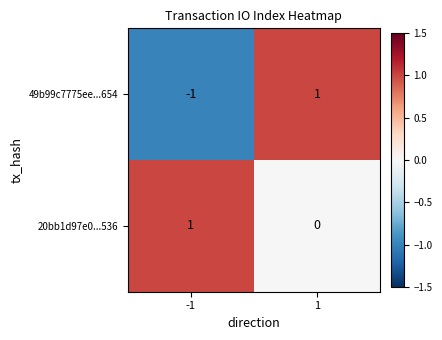

Is it true that 20bb1d97e0...536 equals 0 at 1?

True